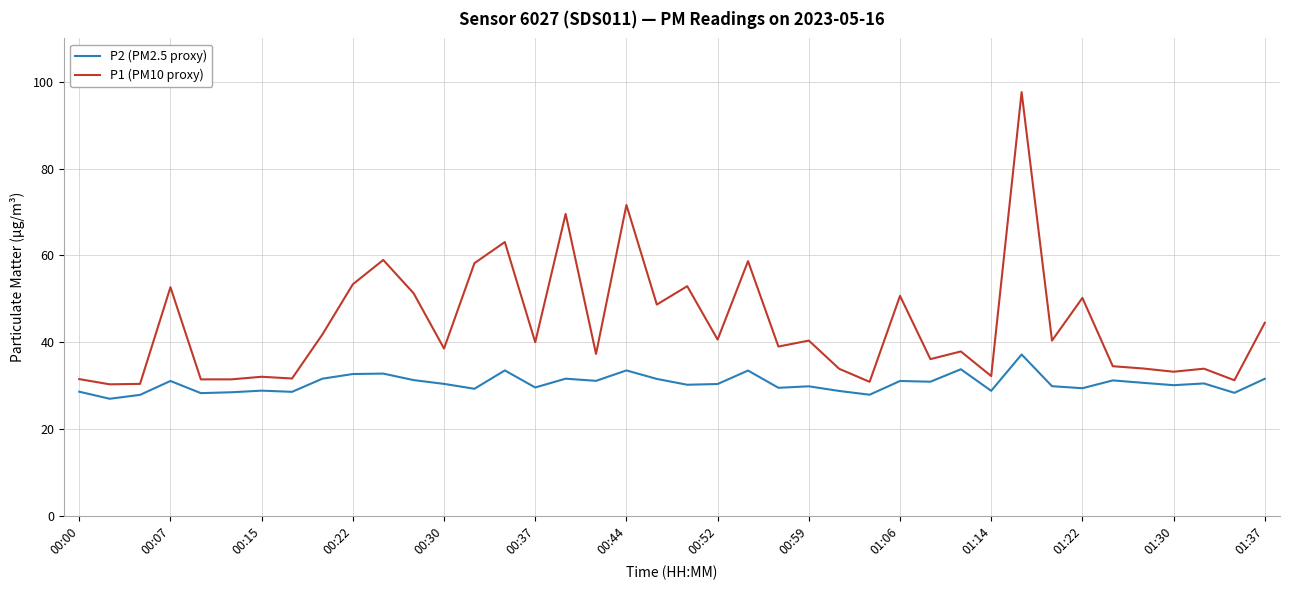

What is the greatest value displayed?

97.6